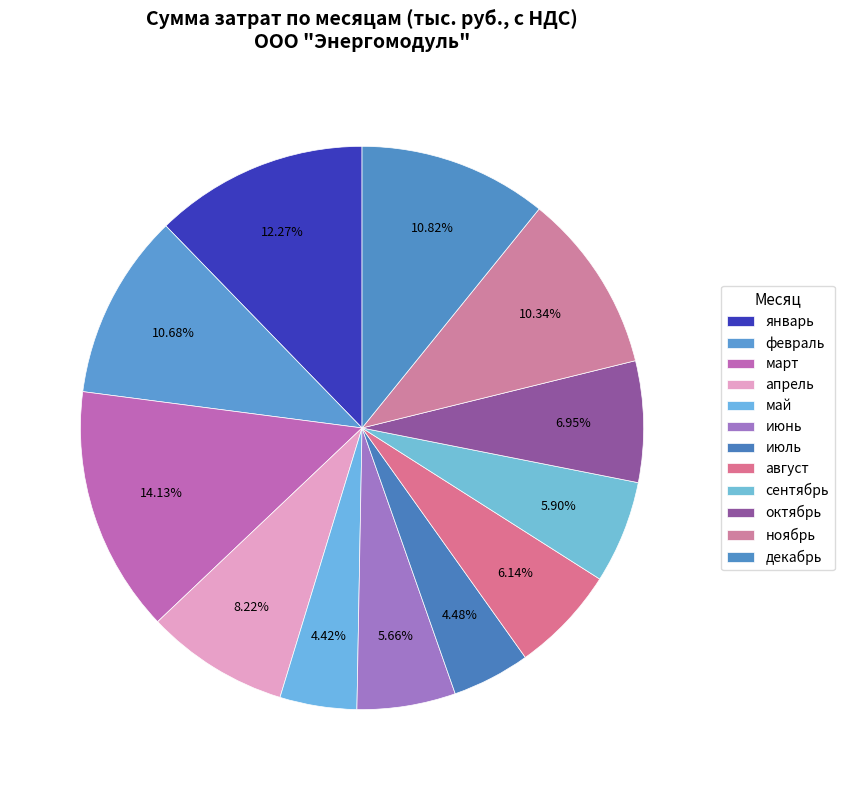

What percentage is the февраль slice, to the nearest percent?

11%